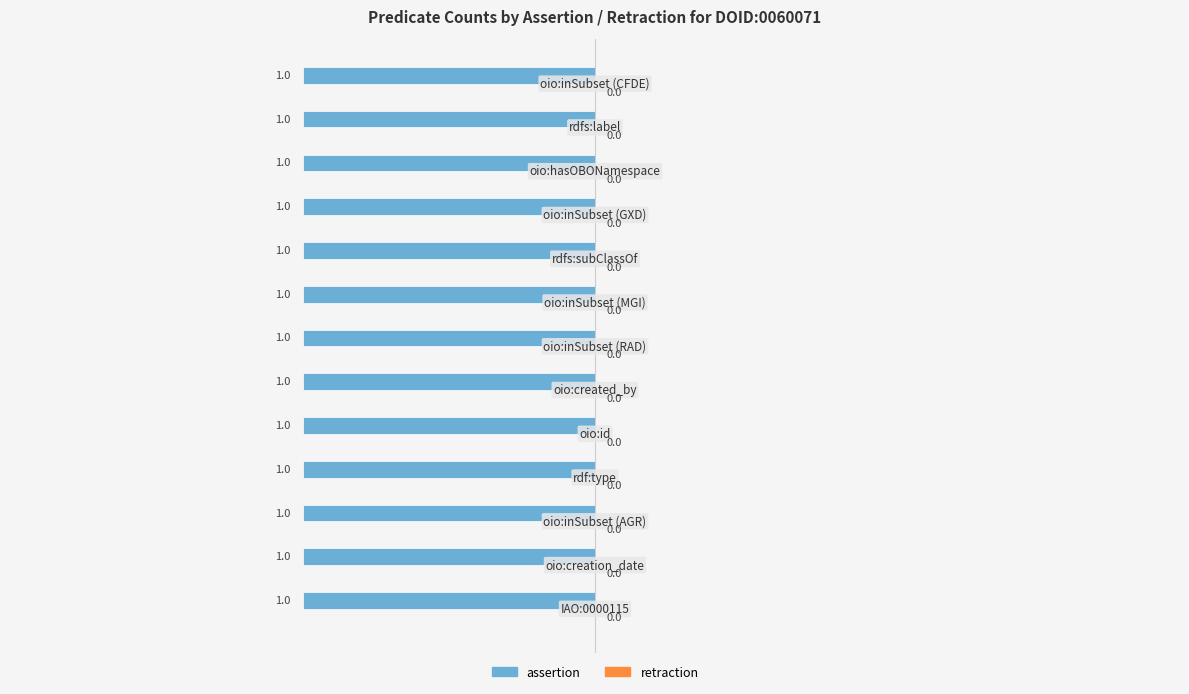

What is the total value across all series at oio:hasOBONamespace?

1